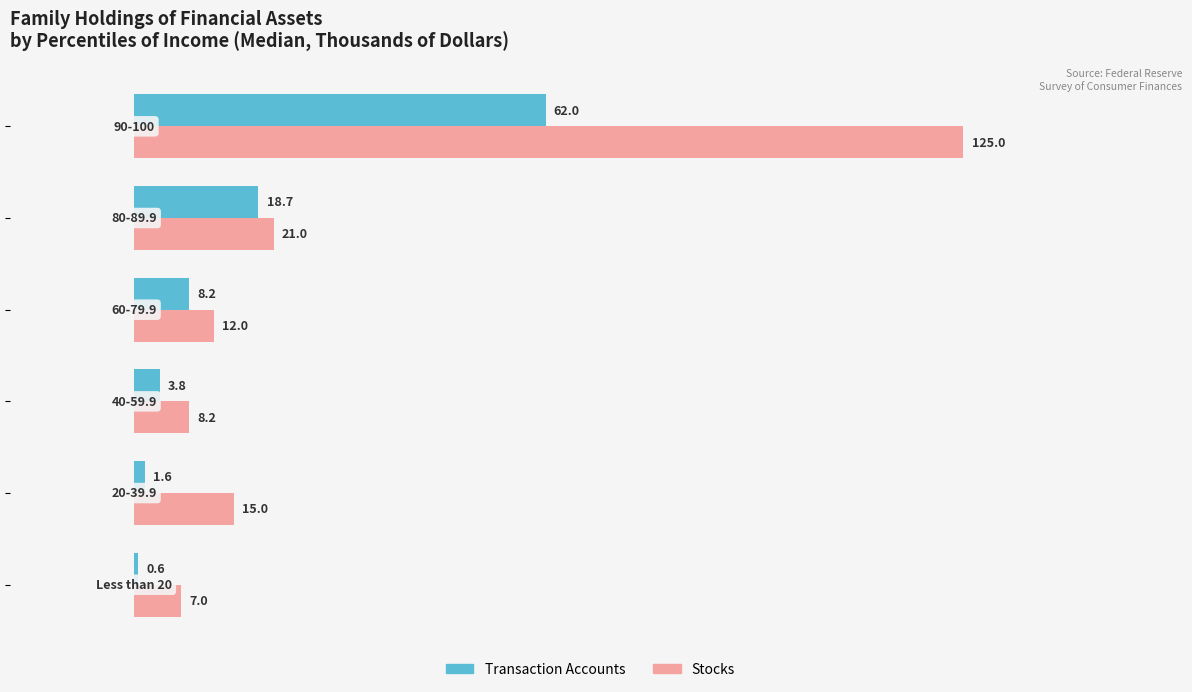

What is the minimum value shown in the chart?

0.6